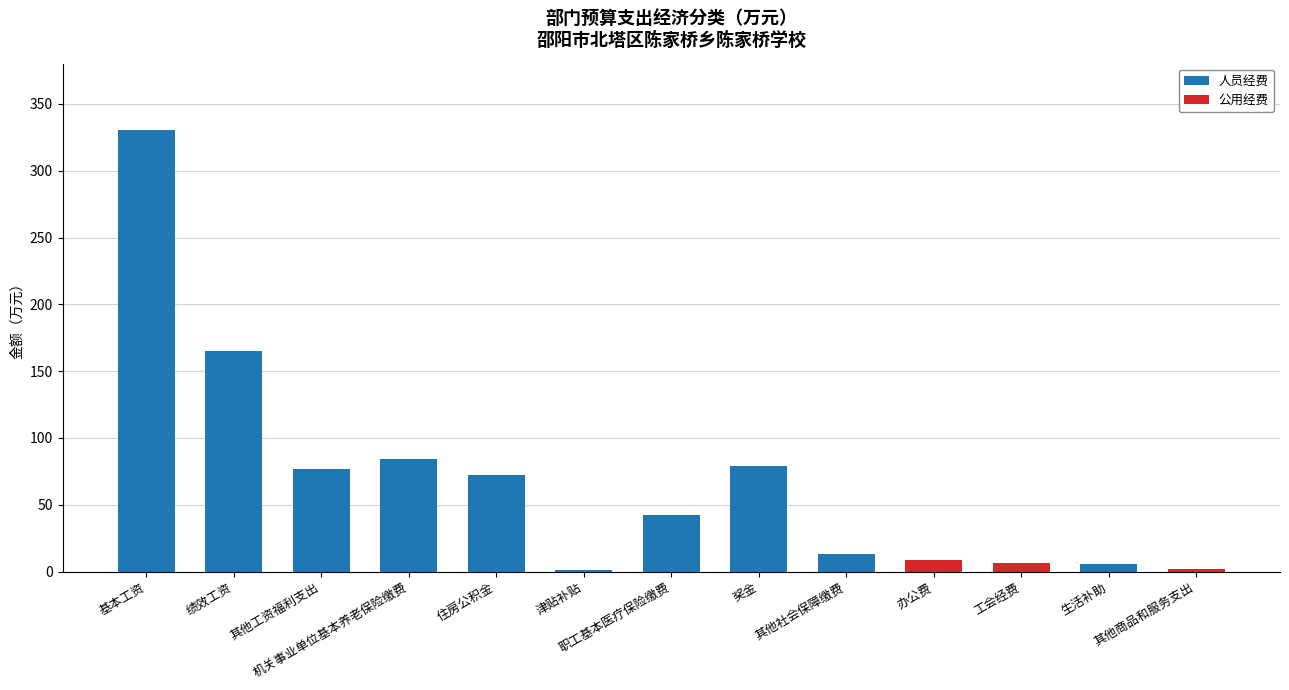

What is the highest value of the 人员经费 series?

330.6